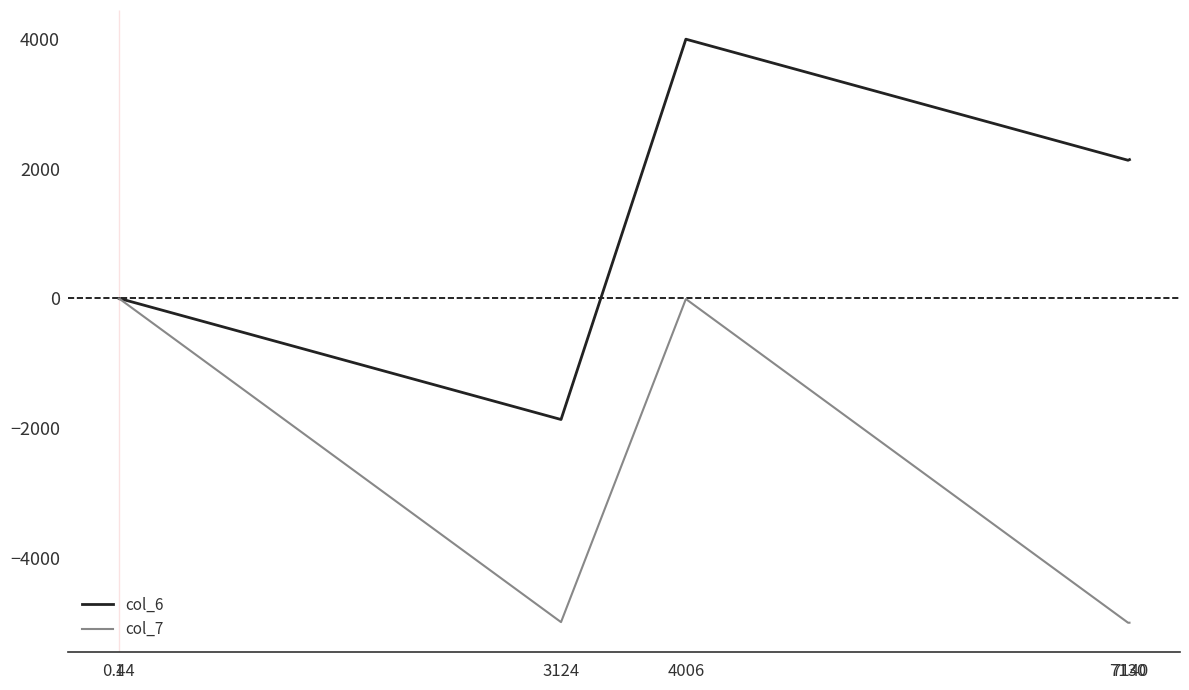

True or false: col_6 has a value of -0.9 at 0.44.

True